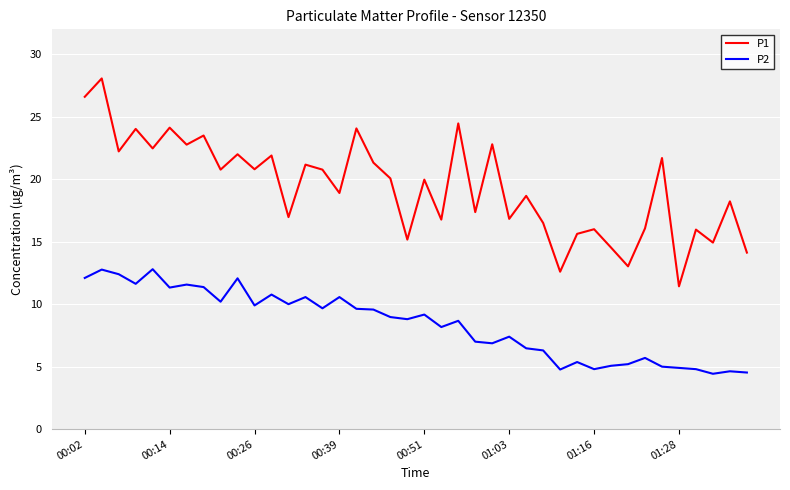

Rank the series by their maximum value, from highest to lowest.

P1, P2